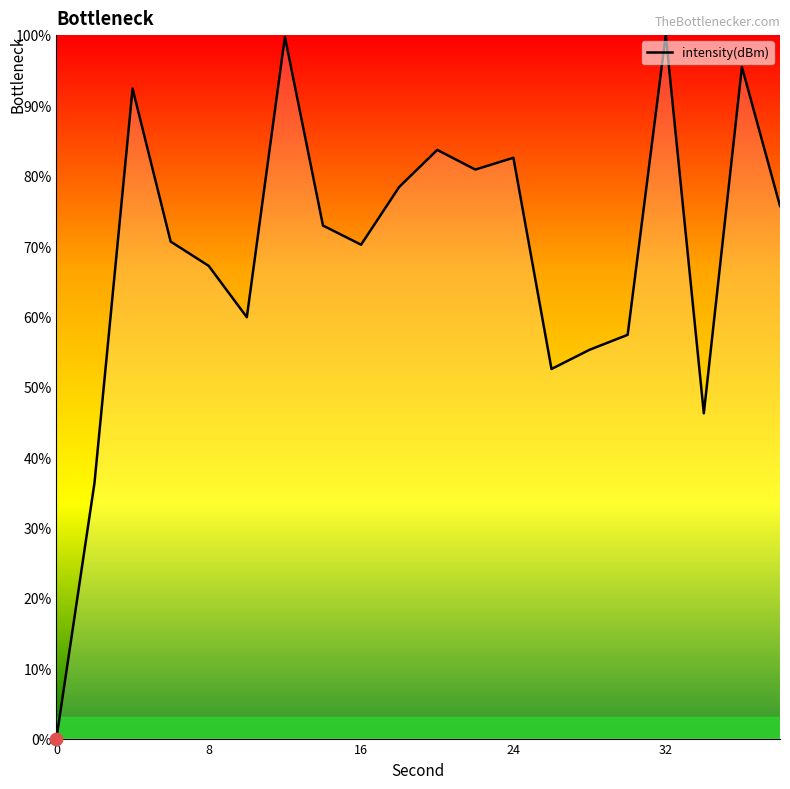

What is the greatest value displayed?

100.0